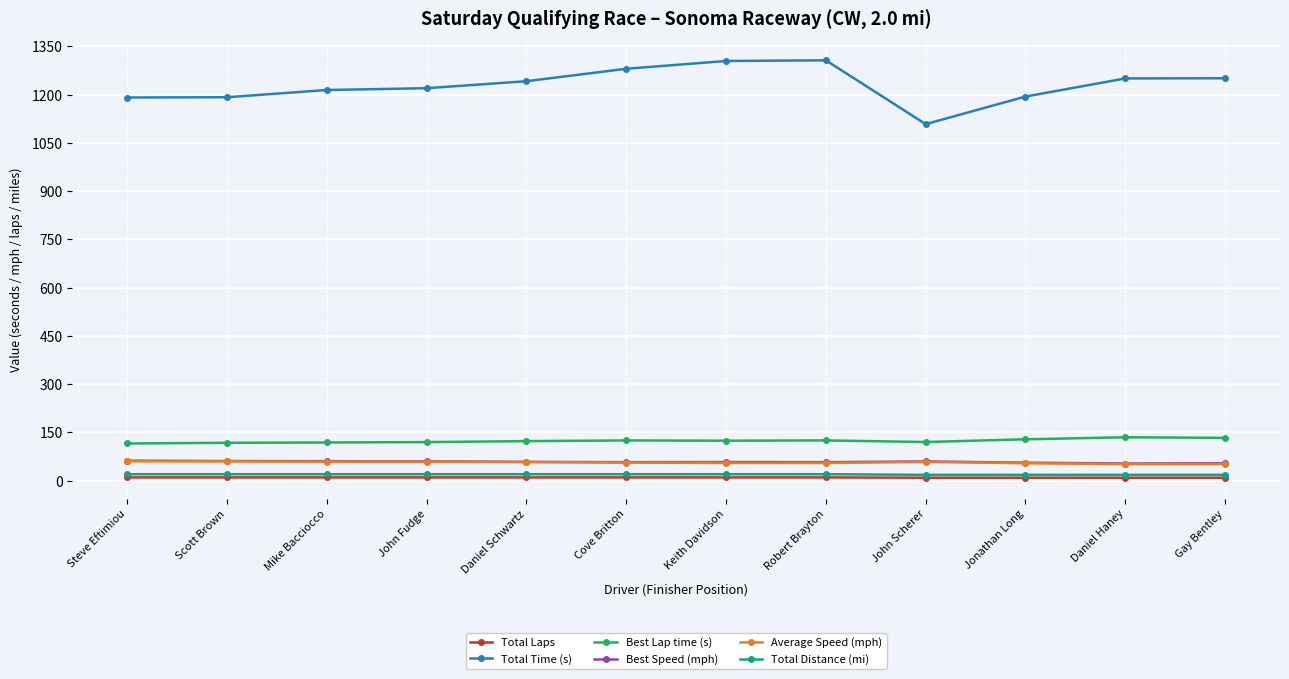

Is it true that Best Lap time (s) equals 117.6 at Scott Brown?

True